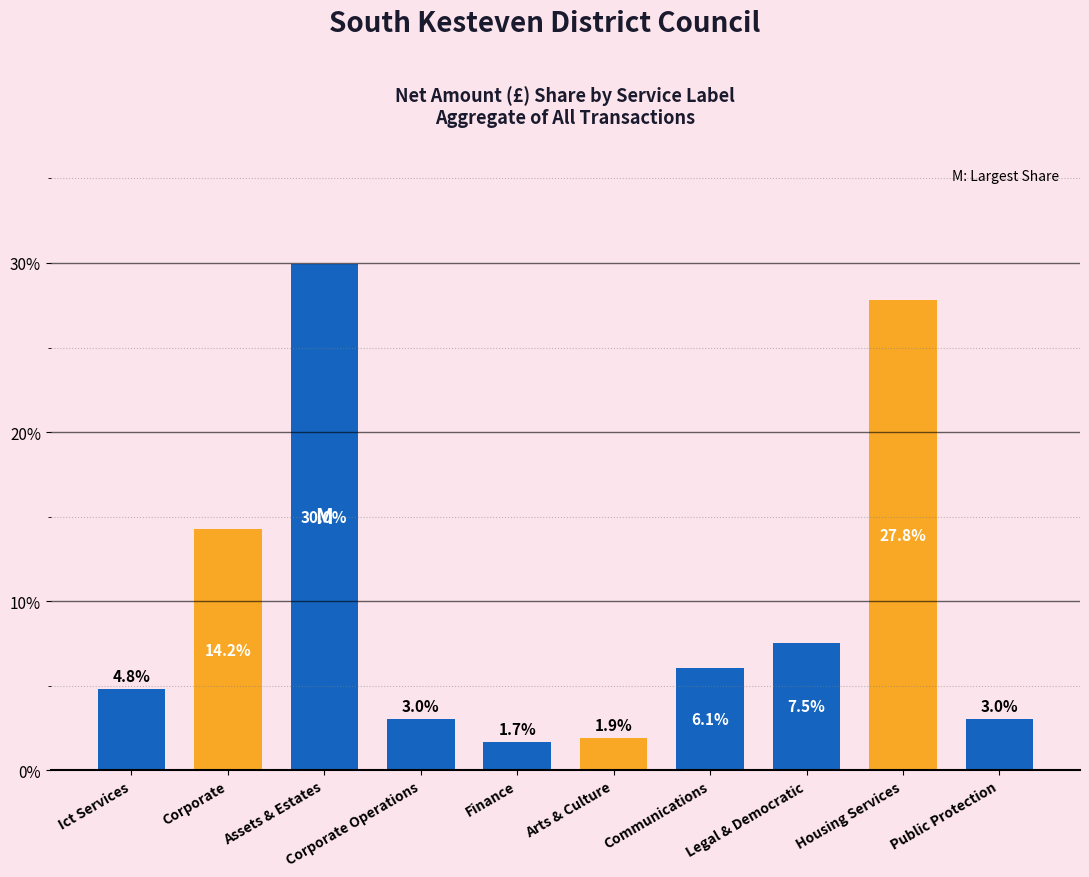

Reading left to right, list all the values displayed in this chart.

4.8	14.2	30.0	3.0	1.7	1.9	6.1	7.5	27.8	3.0